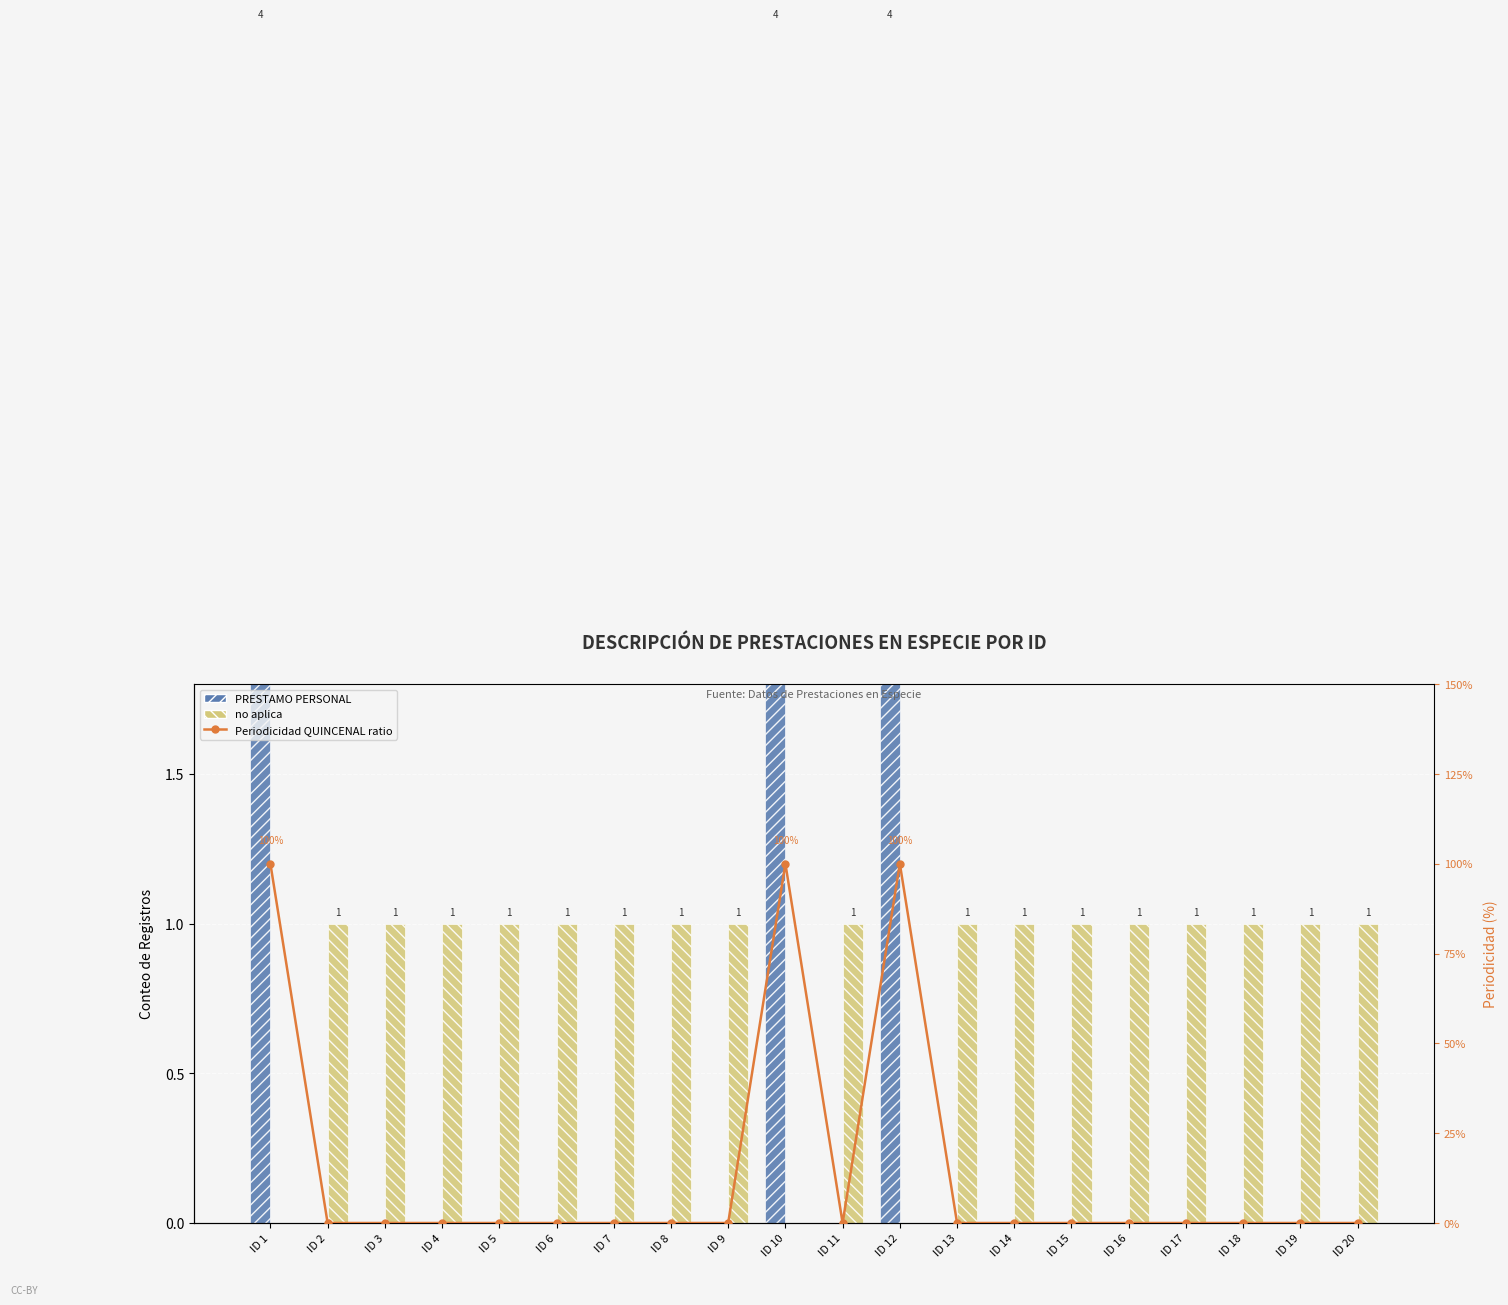

Rank the series by their average value, from lowest to highest.

Periodicidad QUINCENAL ratio, PRESTAMO PERSONAL, no aplica